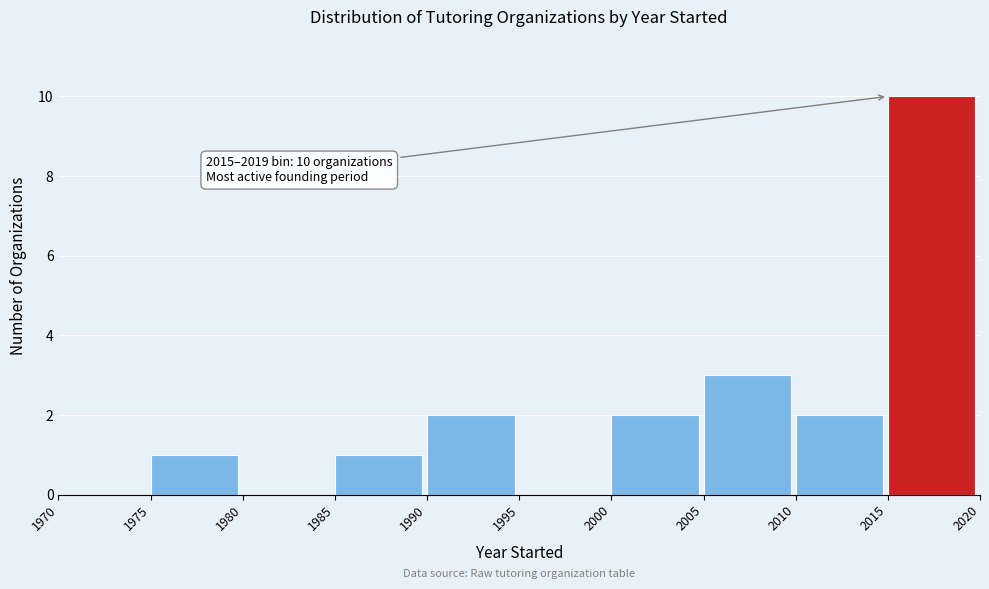

Which range on the x-axis has the tallest bar?

2015 to 2020